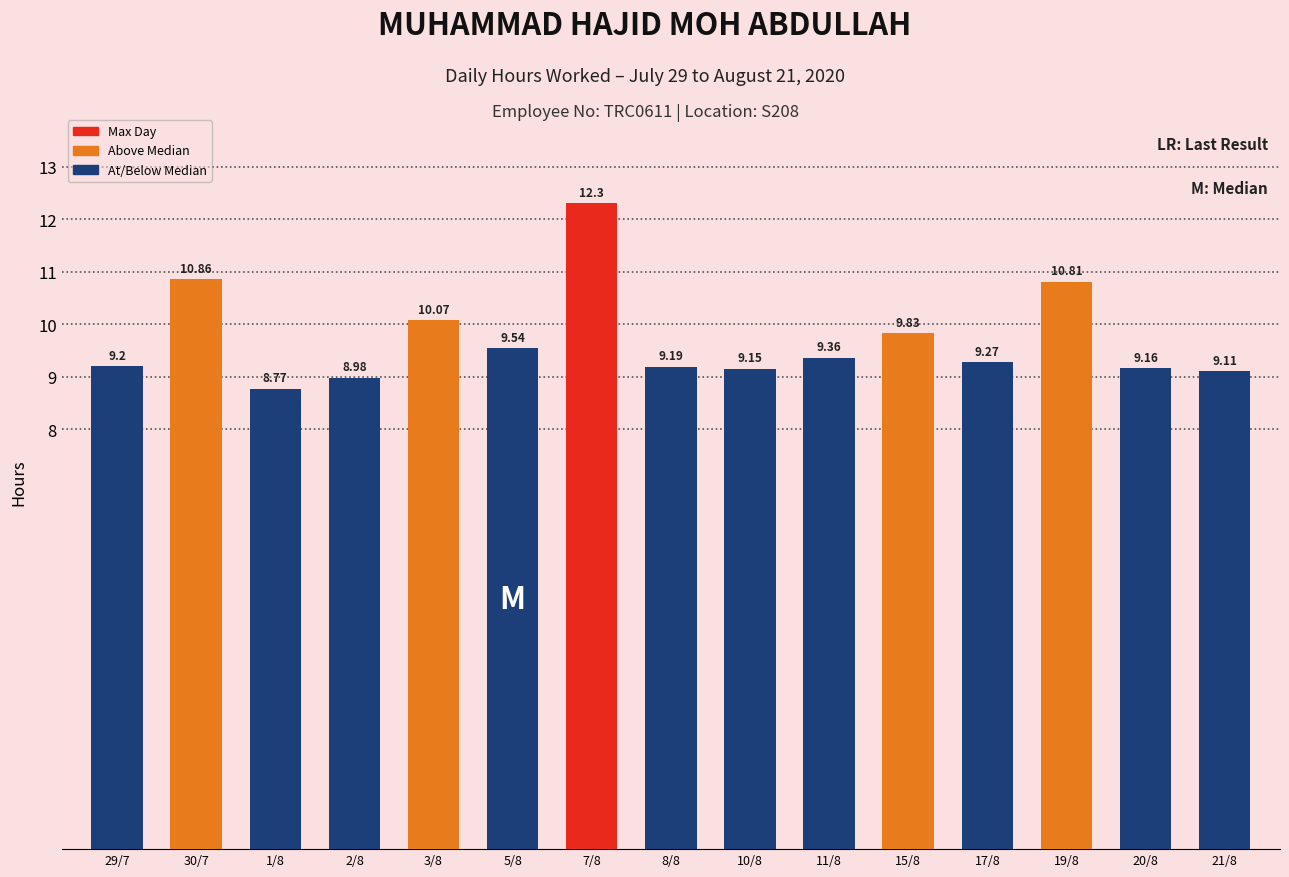

Is it true that the value at 1/8 is 8.8?

True